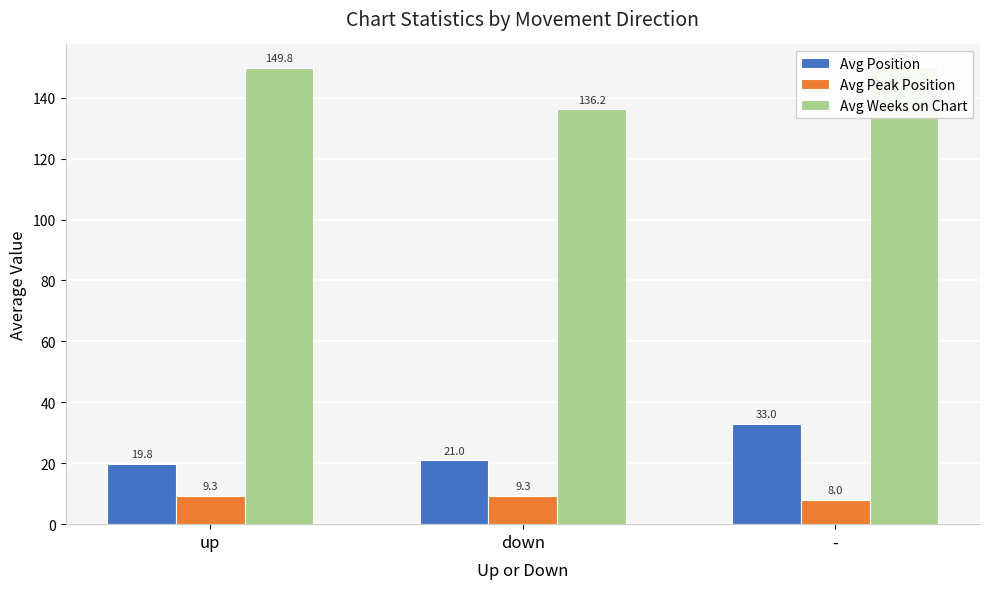

List the labels in order of Avg Weeks on Chart value, smallest first.

down, up, -